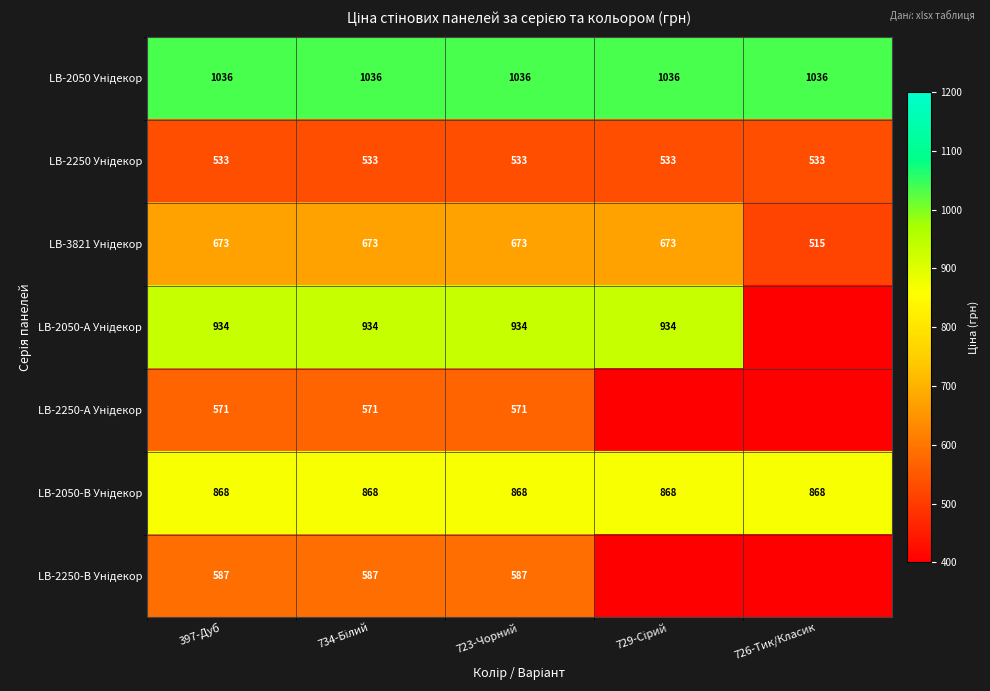

The value of LB-2050-А Унідекор at 729-Сірий is 933.5. True or false?

True